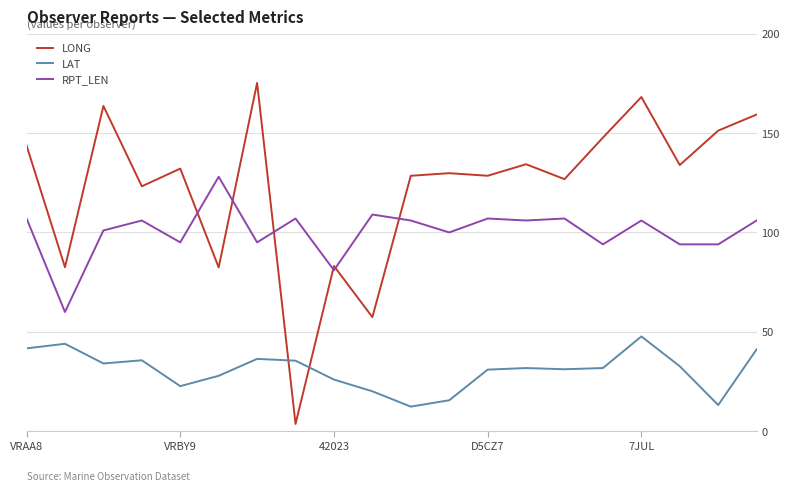

Rank the series by their maximum value, from highest to lowest.

LONG, RPT_LEN, LAT